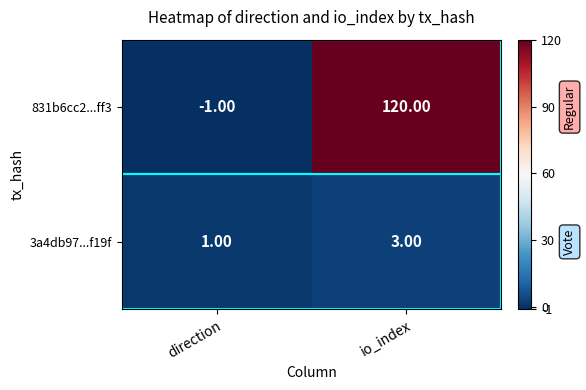

Which label corresponds to the largest value in the chart?

io_index